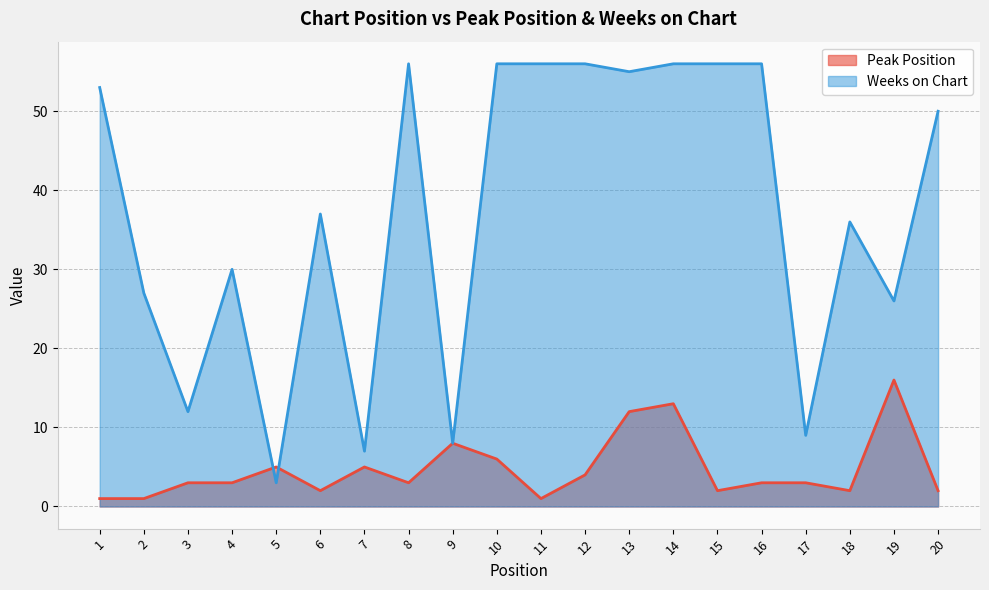

Does the chart have visible grid lines?

Yes